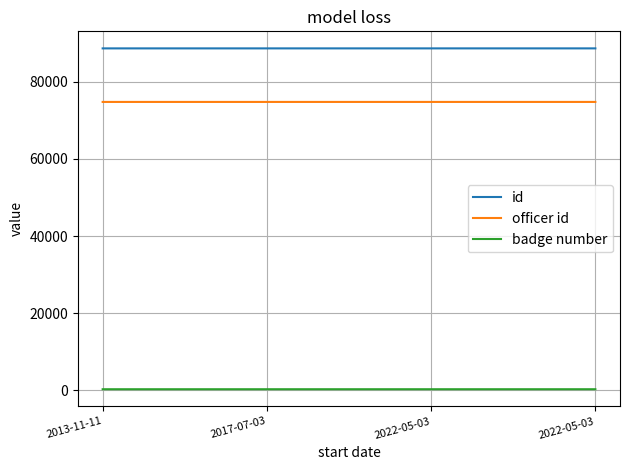

What is the minimum value shown in the chart?

291